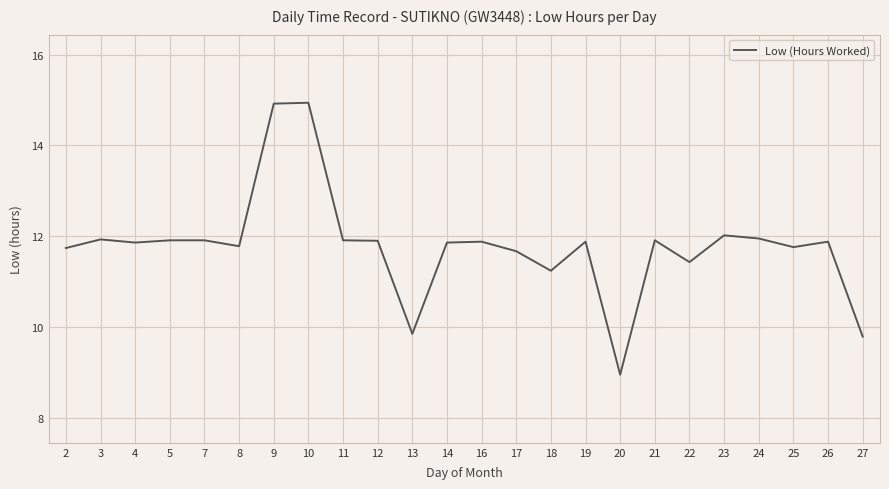

The chart shows a value of 3.3 at 26. True or false?

False